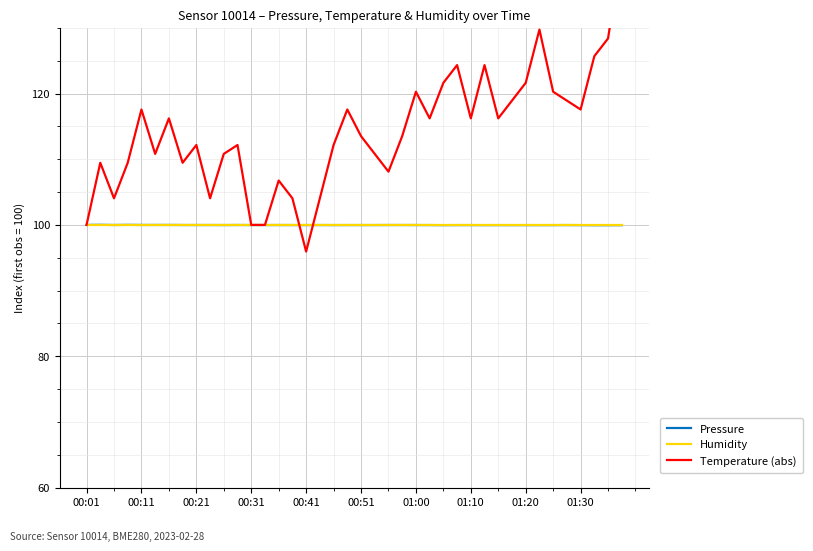

Rank the series by their maximum value, from highest to lowest.

Temperature (abs), Pressure, Humidity